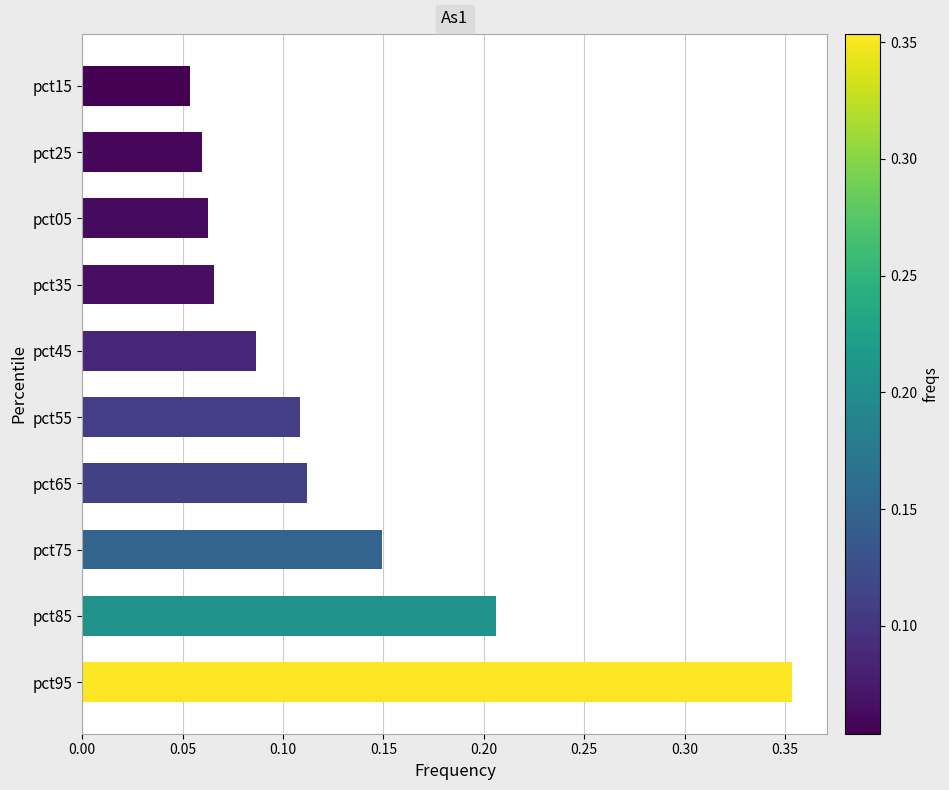

Which label corresponds to the largest value in the chart?

pct95